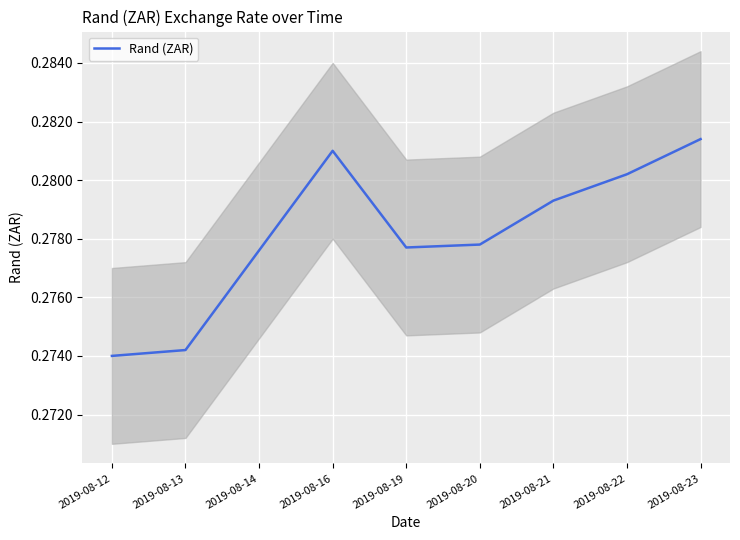

How many values are between 0 and 1?

9